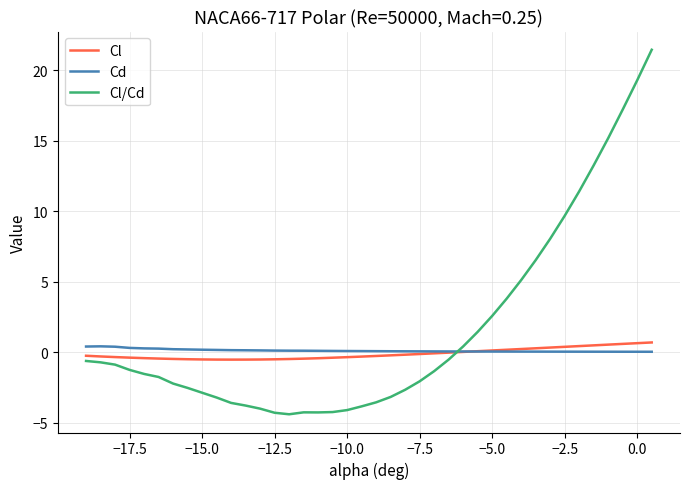

What is the smallest value displayed?

-4.4